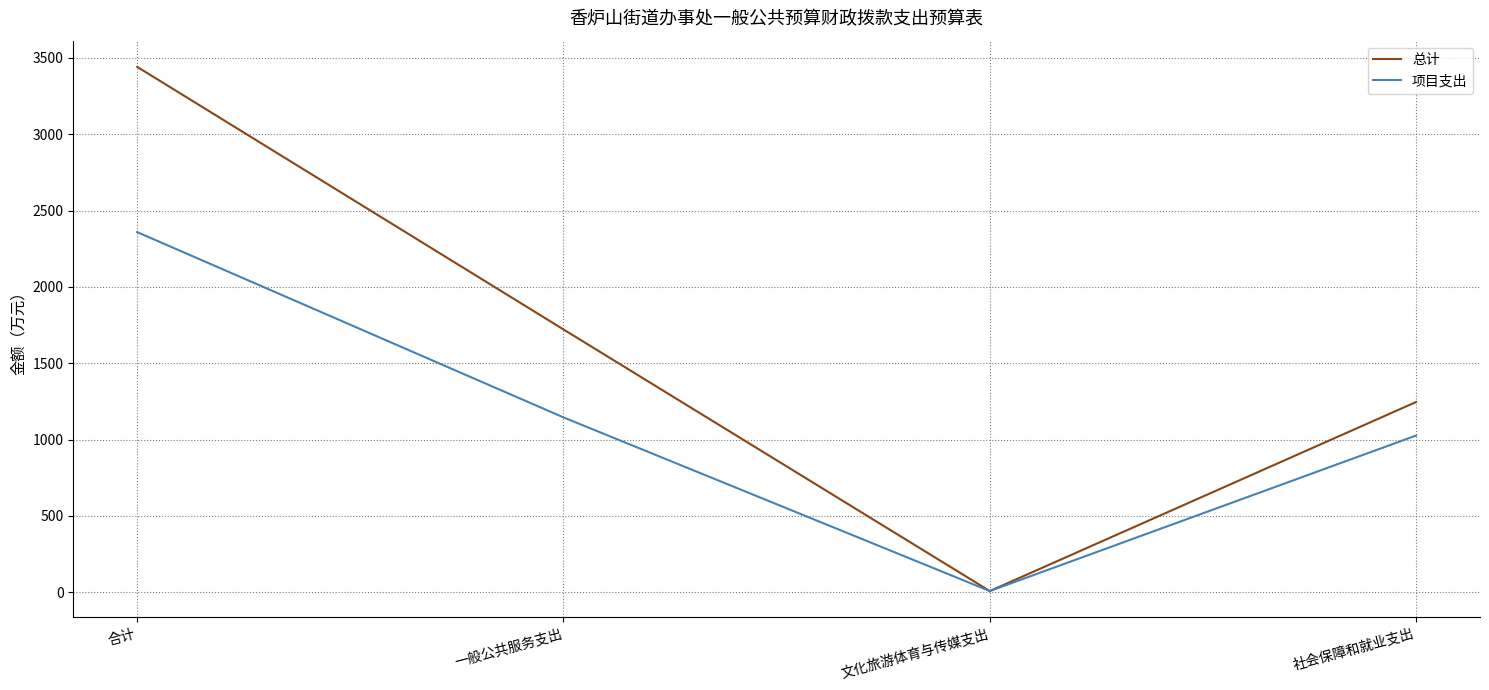

What is the average value of the 项目支出 series?

1134.8